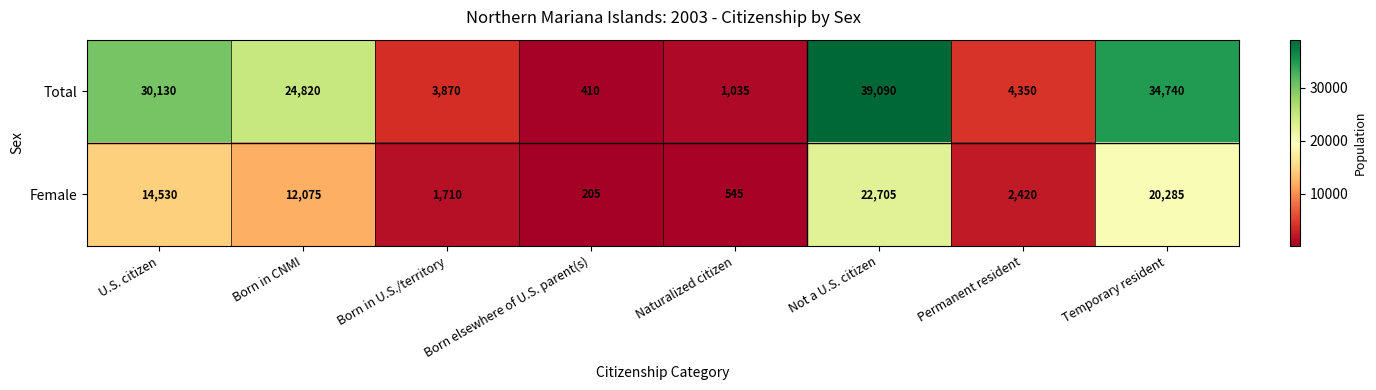

How many data points does each series have?

8